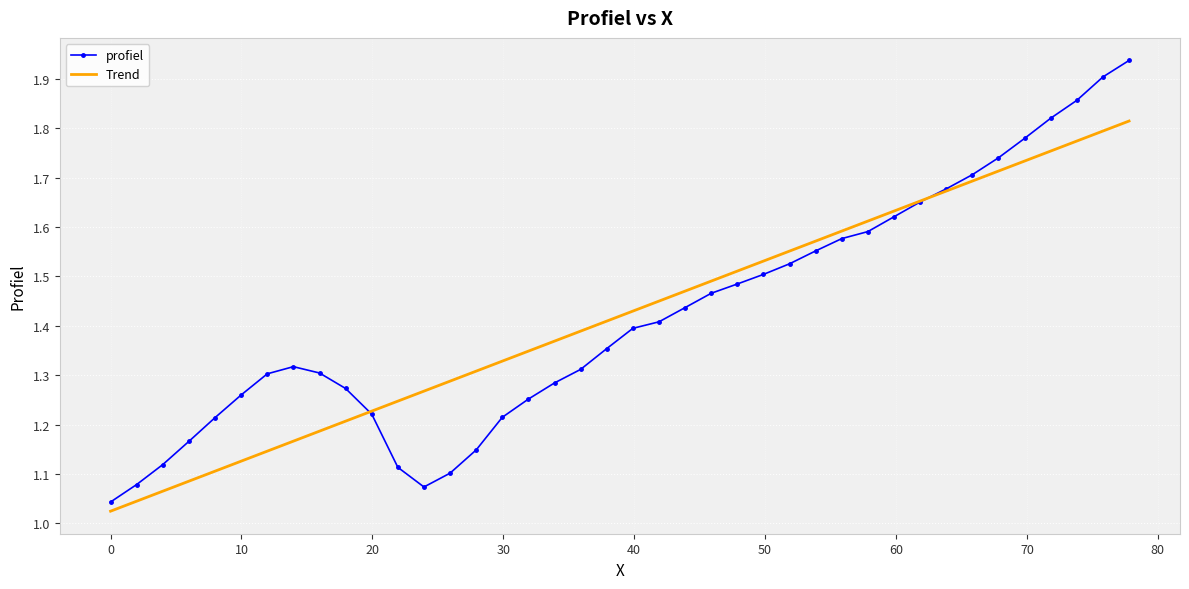

Rank the series by their maximum value, from highest to lowest.

profiel, Trend